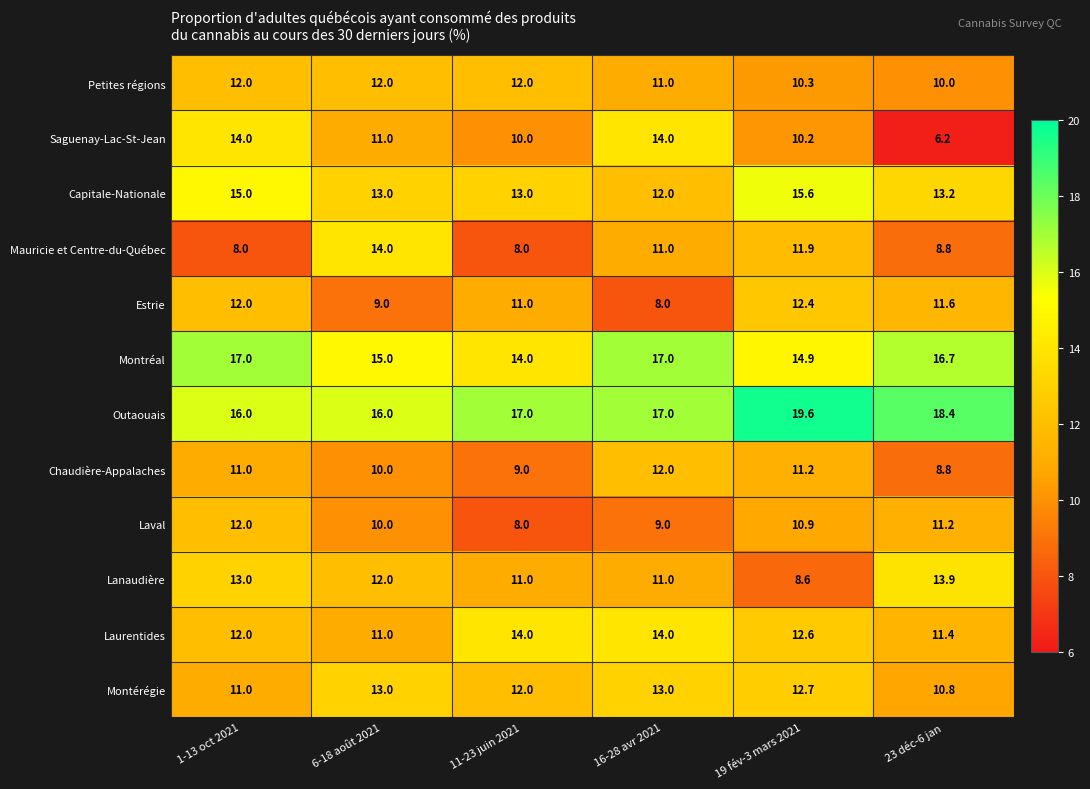

What is the sum of all Saguenay-Lac-St-Jean values?

65.4